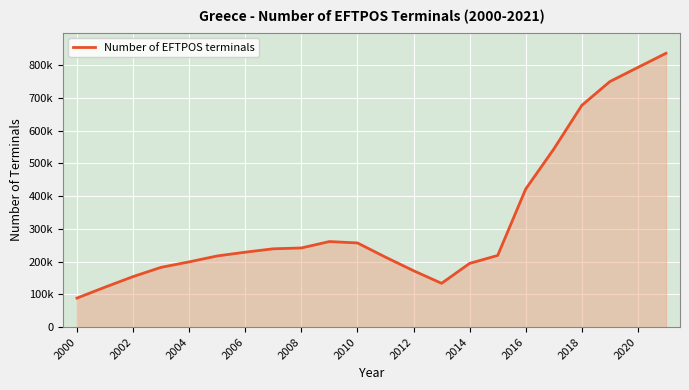

Does the chart display data point markers on the line(s)?

No